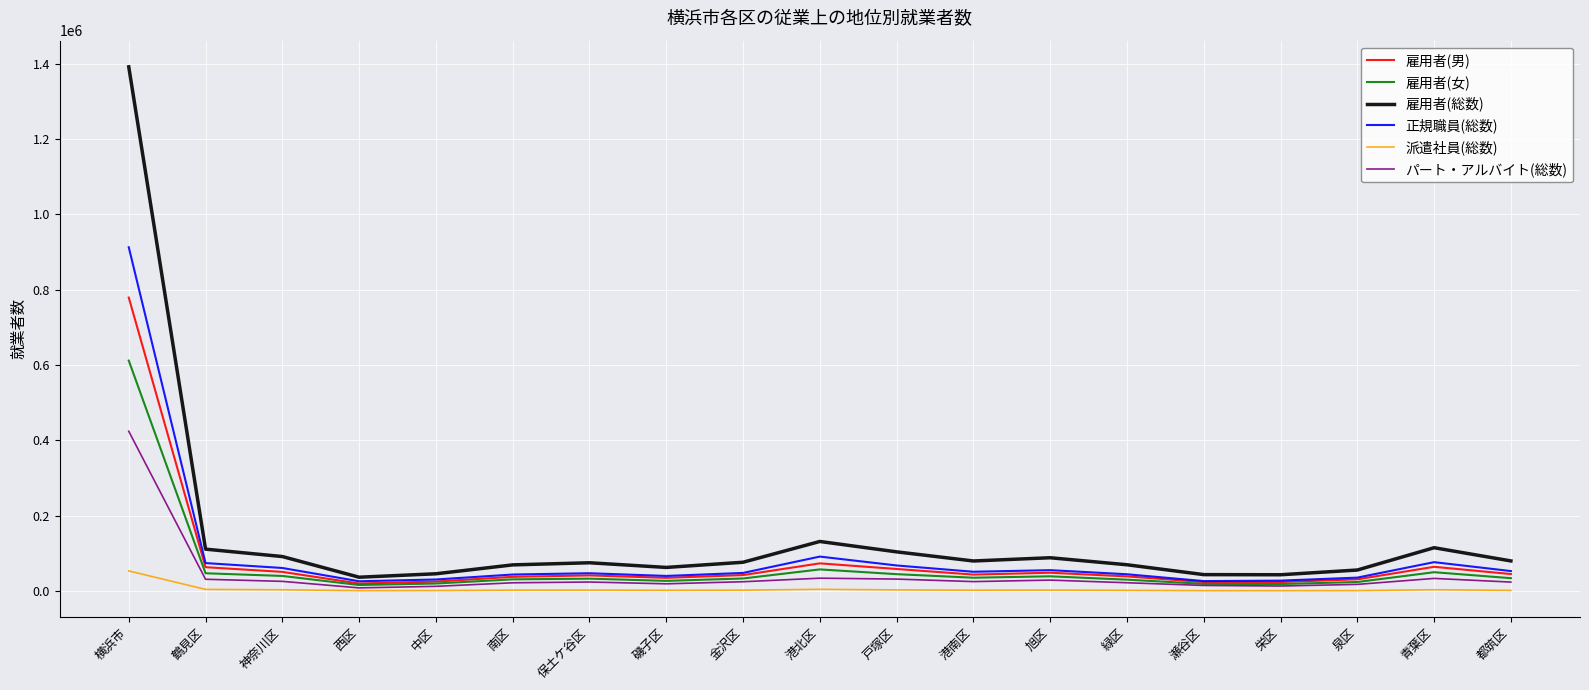

What value does the 雇用者(男) series have at 鶴見区, to the nearest 50?

63950